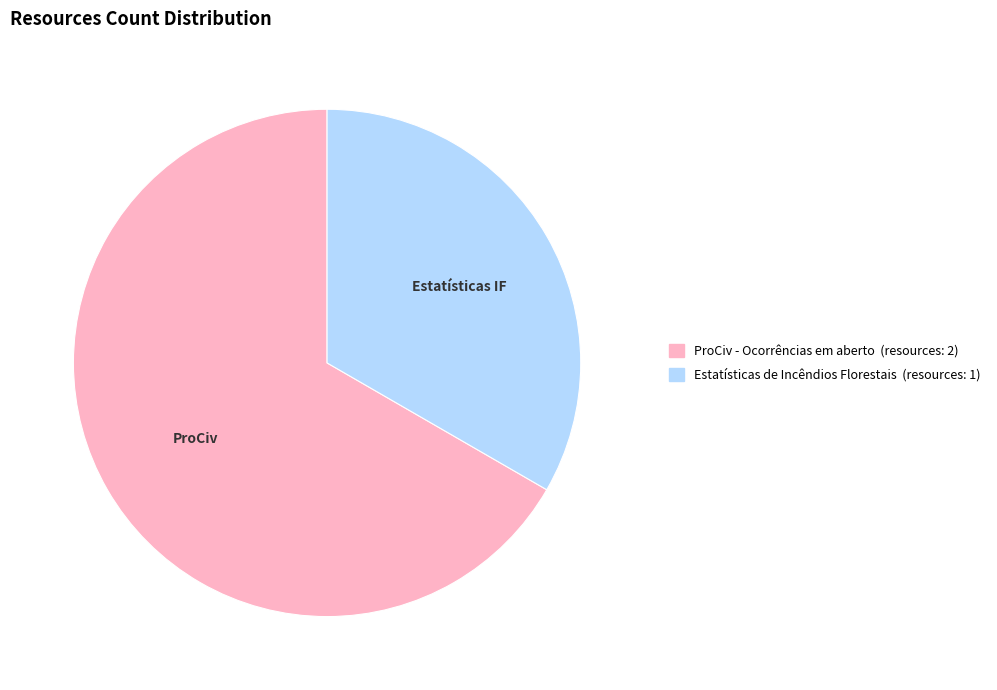

Is it true that ProCiv - Ocorrências em aberto is 53% of the pie?

False